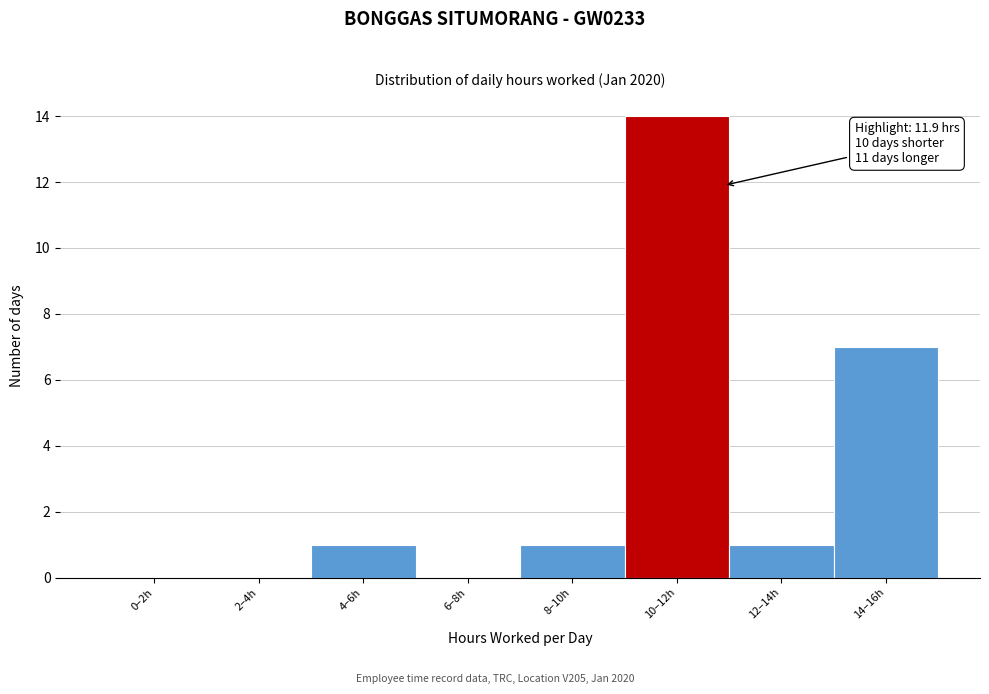

Reading right to left, transcribe all the data shown in this chart.

14–16h=7	12–14h=1	10–12h=14	8–10h=1	6–8h=0	4–6h=1	2–4h=0	0–2h=0